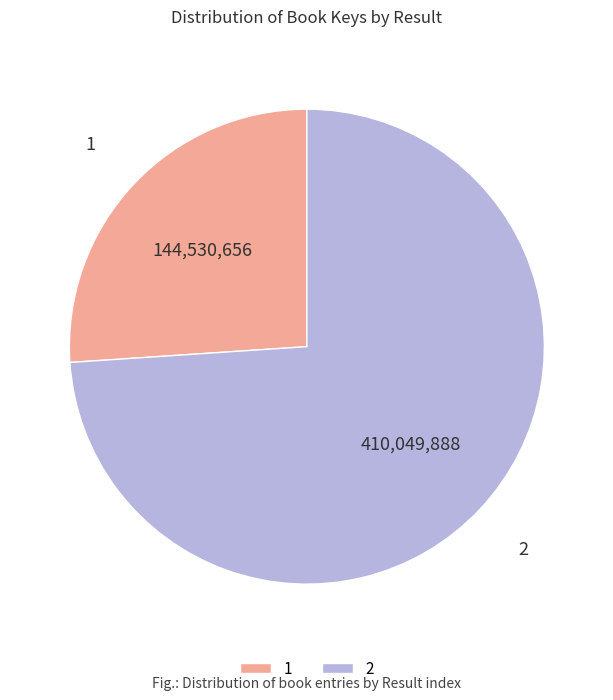

Which category has the biggest portion of the pie?

2